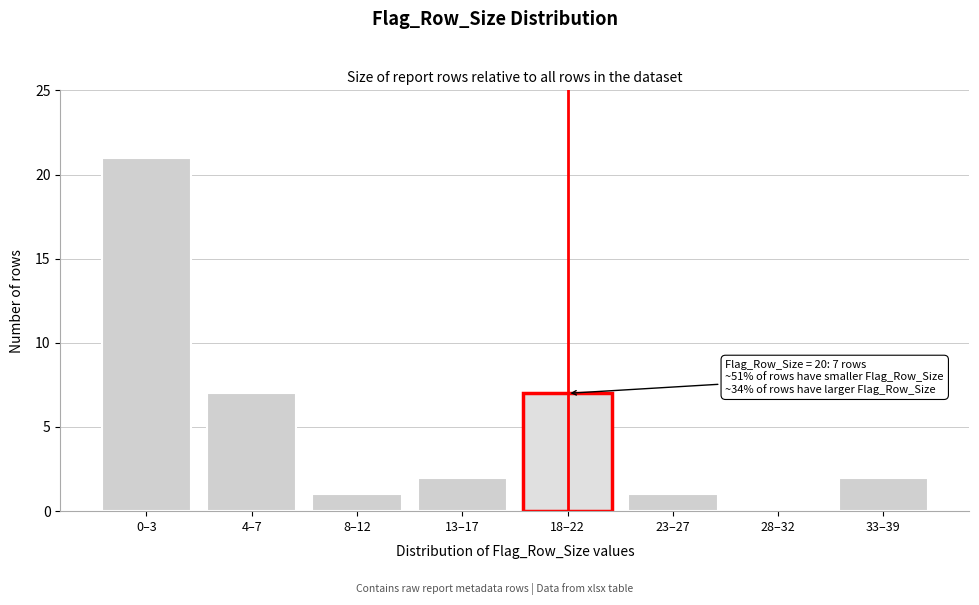

Reading left to right, extract all data points from this chart.

0–3=21	4–7=7	8–12=1	13–17=2	18–22=7	23–27=1	28–32=0	33–39=2